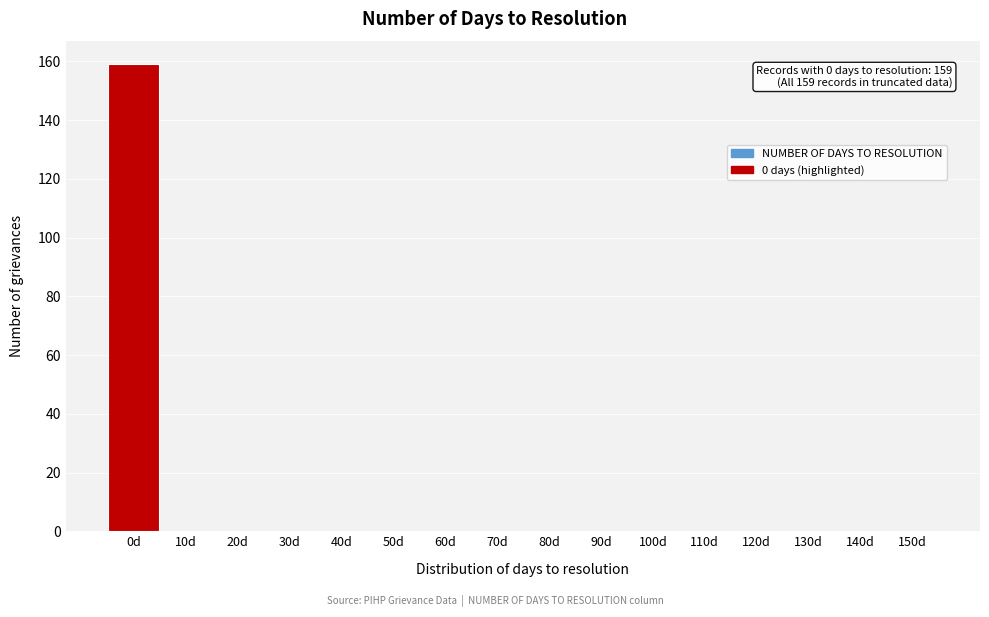

Reading left to right, what are all the values shown in this chart?

0d=159	10d=0	20d=0	30d=0	40d=0	50d=0	60d=0	70d=0	80d=0	90d=0	100d=0	110d=0	120d=0	130d=0	140d=0	150d=0